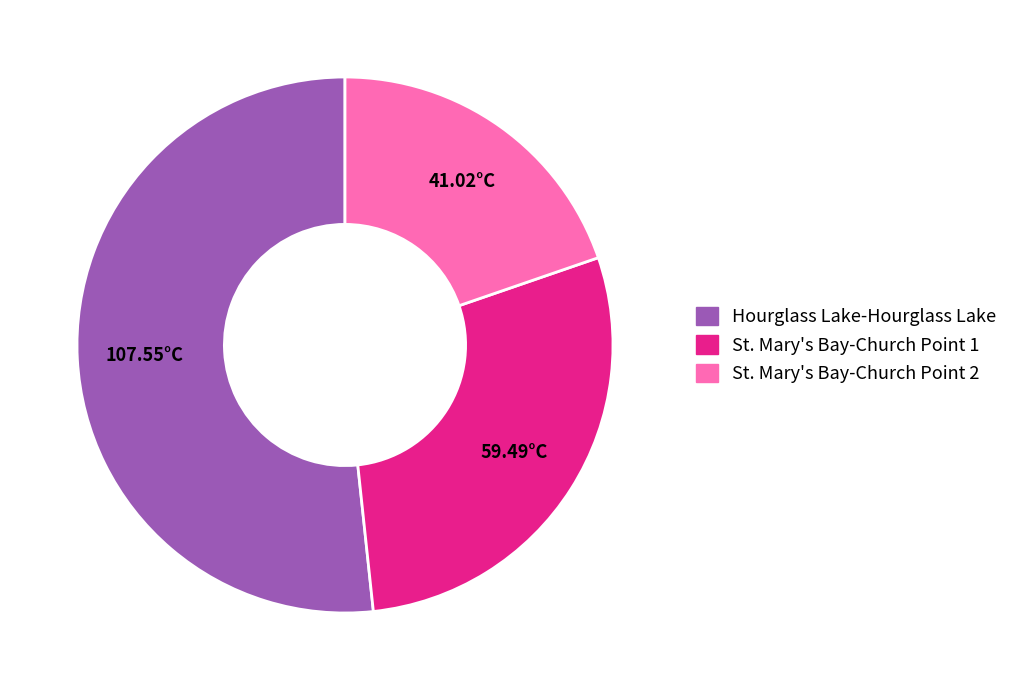

Does any single category account for the majority?

Yes